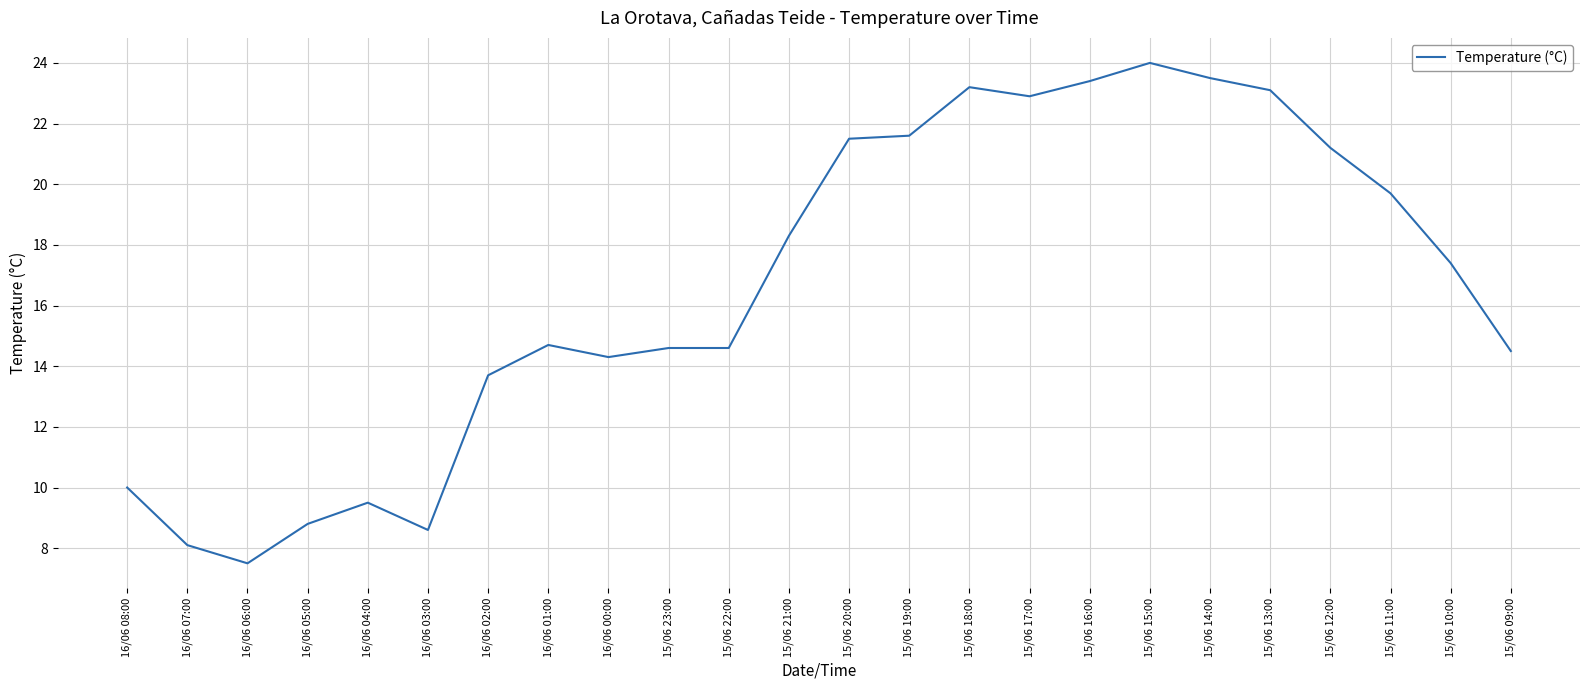

True or false: the data shows 23.1 at 15/06 13:00.

True